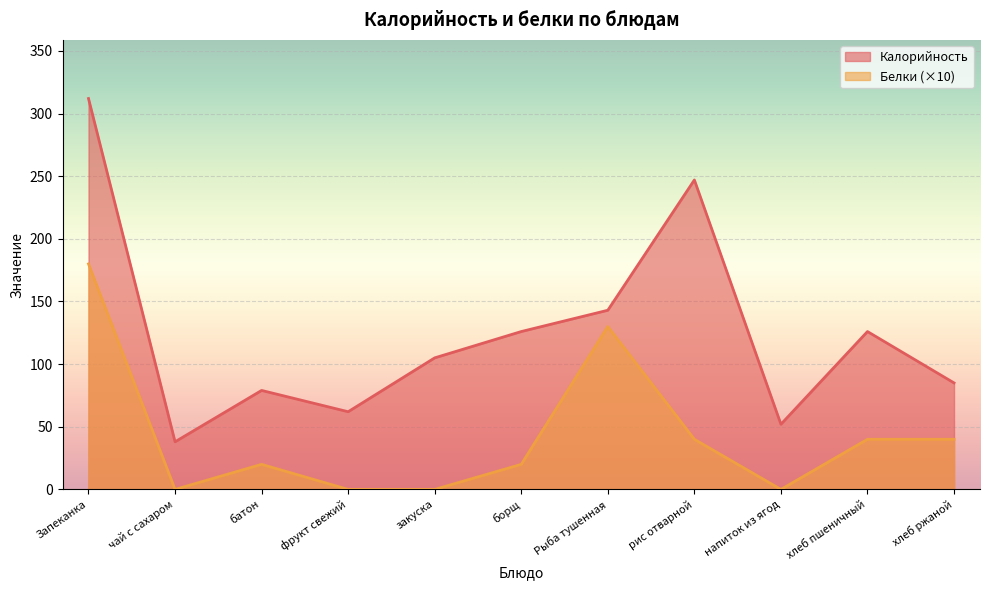

How many series are shown in this chart?

2